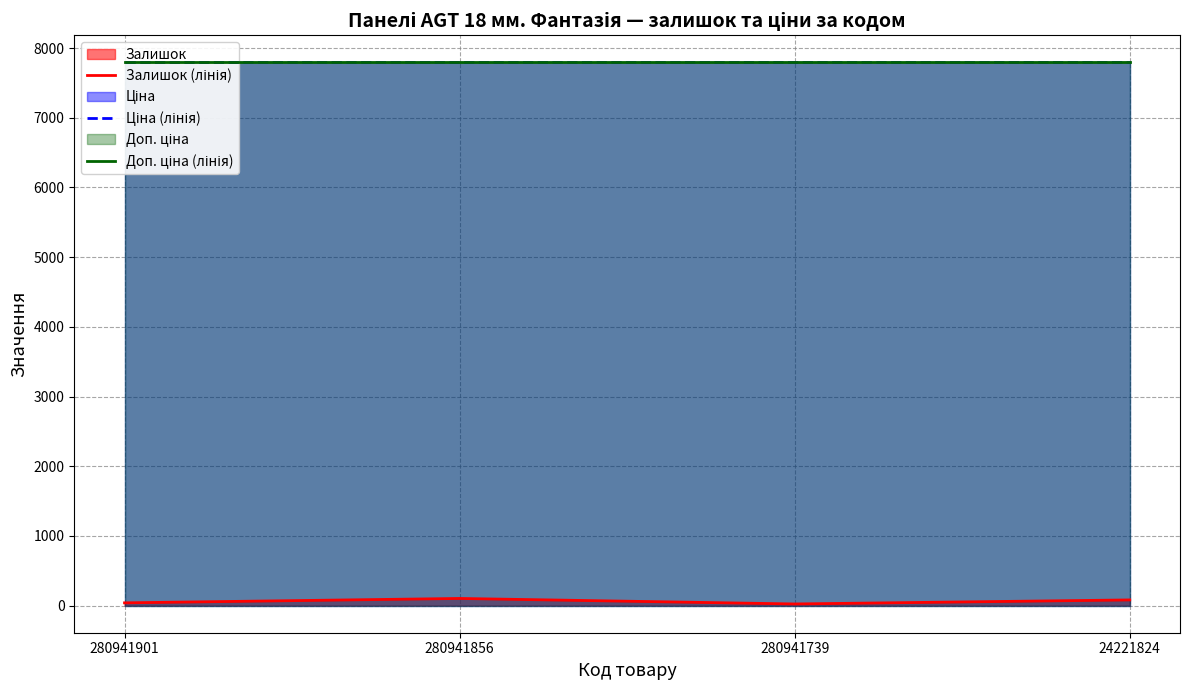

Reading left to right, what are all the values shown in this chart?

Залишок (лінія): 39.0	102.0	23.0	81.0
Ціна (лінія): 7792.9	7792.9	7792.9	7792.9
Доп. ціна (лінія): 7792.9	7792.9	7792.9	7792.9